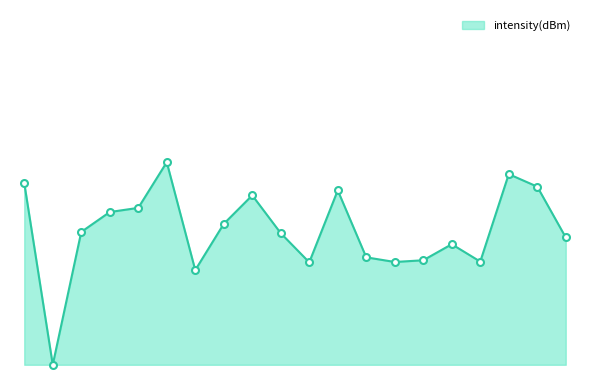

Reading left to right, transcribe all the data shown in this chart.

0=23.9	2=0.0	4=17.5	6=20.1	8=20.6	10=26.6	12=12.4	14=18.5	16=22.3	18=17.3	20=13.5	22=22.9	24=14.1	26=13.5	28=13.7	30=15.8	32=13.6	34=25.1	36=23.4	38=16.7